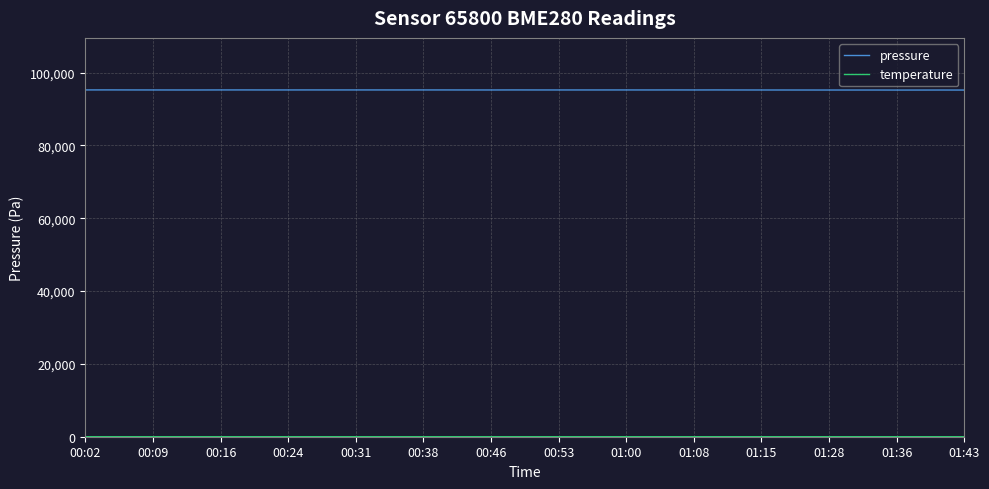

What is the greatest value displayed?

95237.3